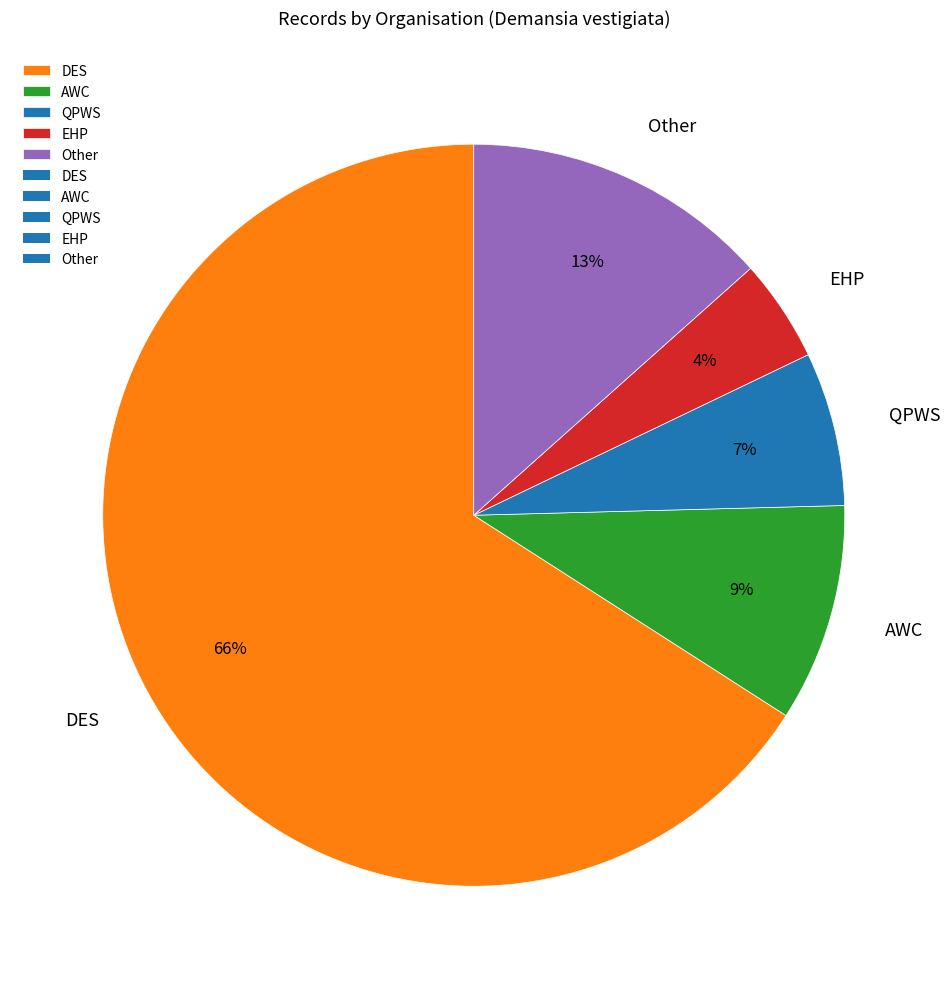

Is the sum of AWC and EHP greater than half?

No